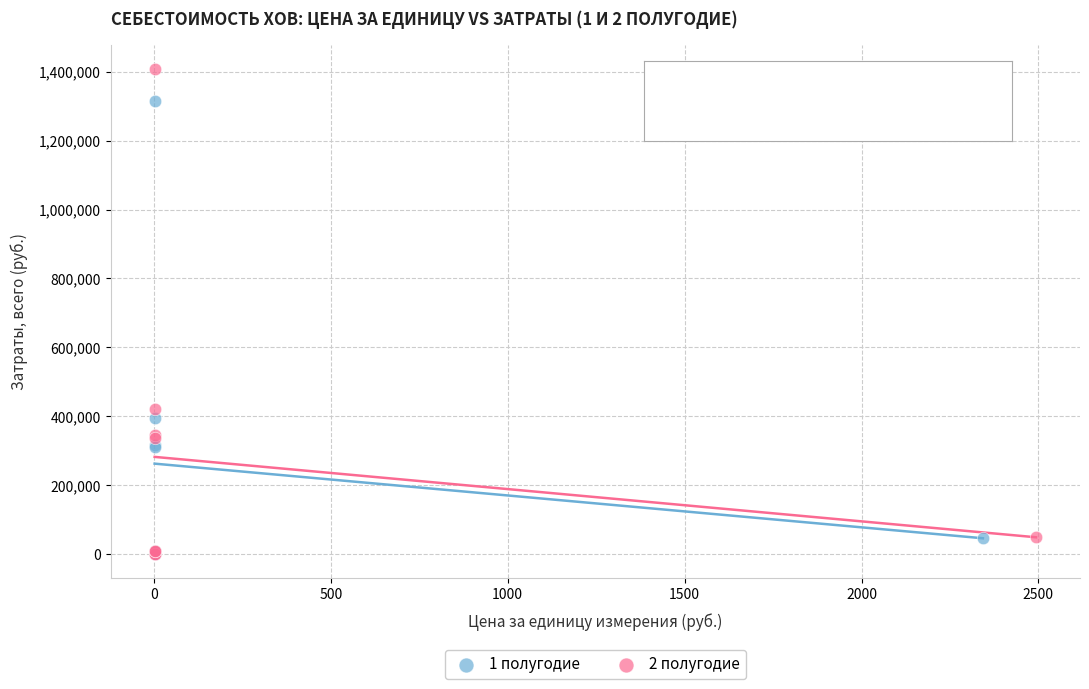

Which series reaches the maximum Y coordinate?

2 полугодие